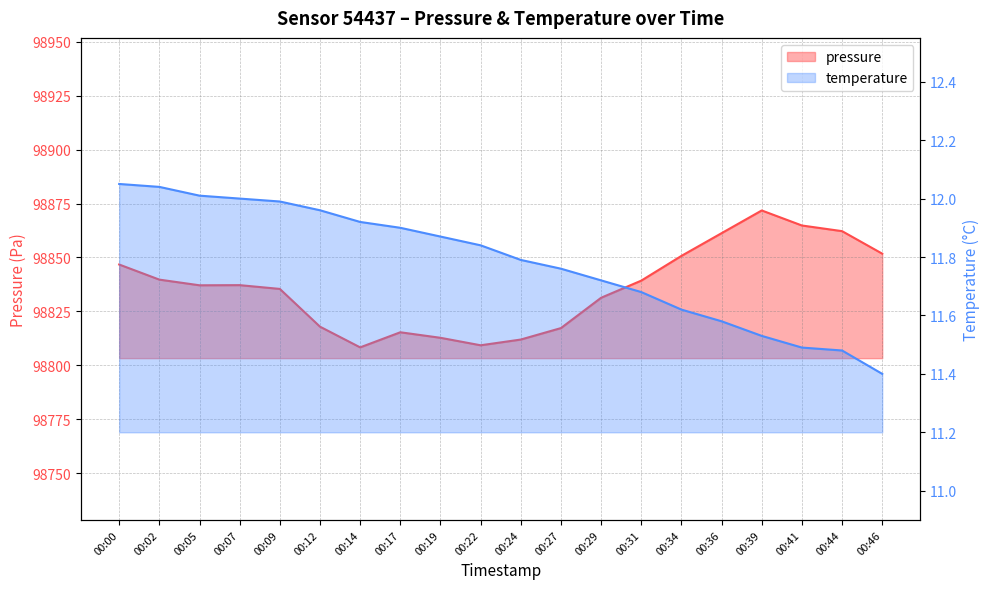

Which series has the largest total across all categories?

pressure